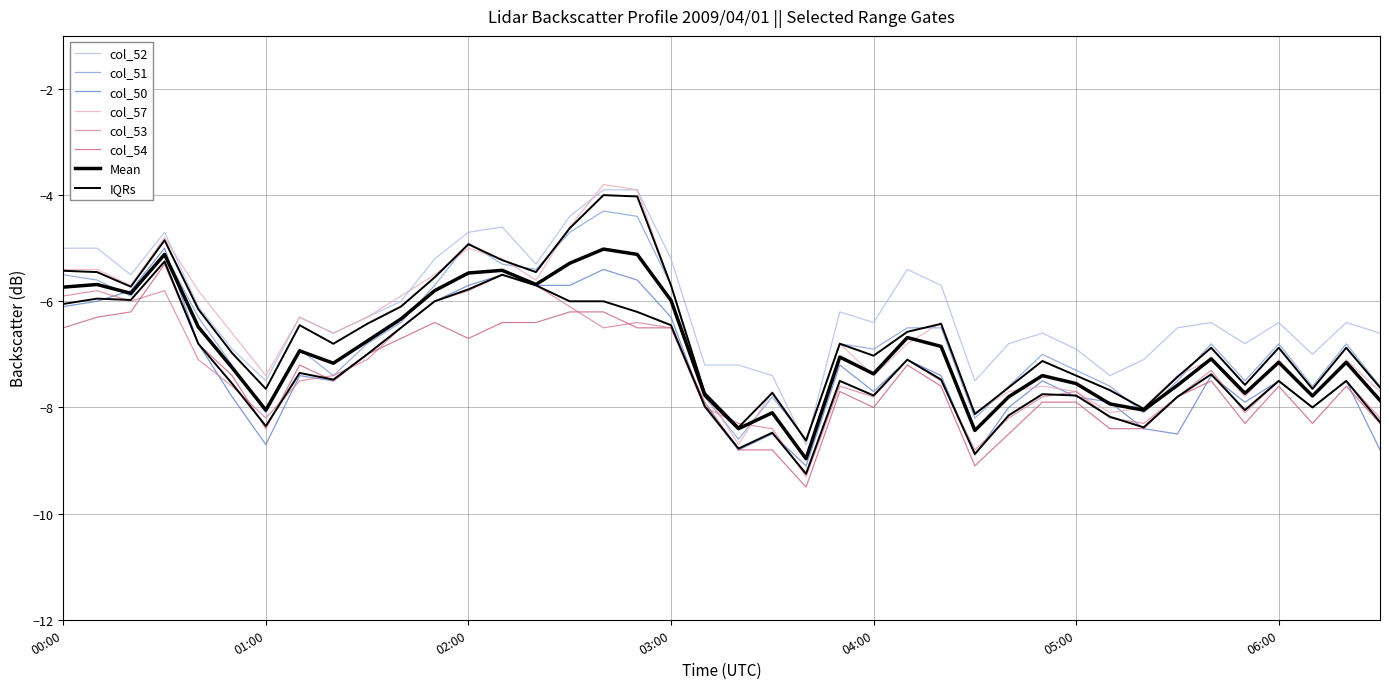

What is the minimum value shown in the chart?

-9.5